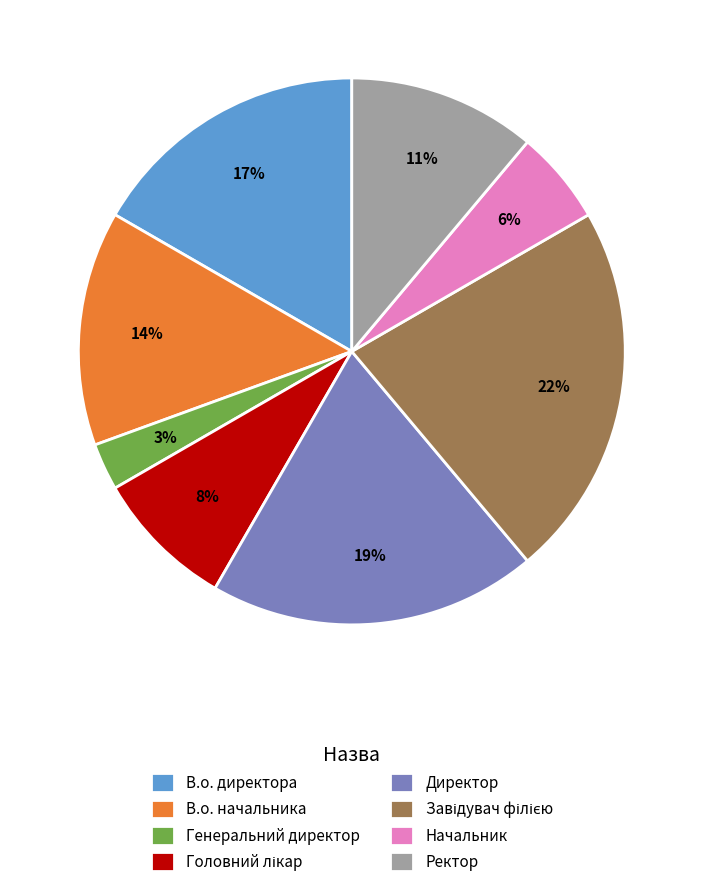

Combined, do Генеральний директор and В.о. директора account for over 50%?

No